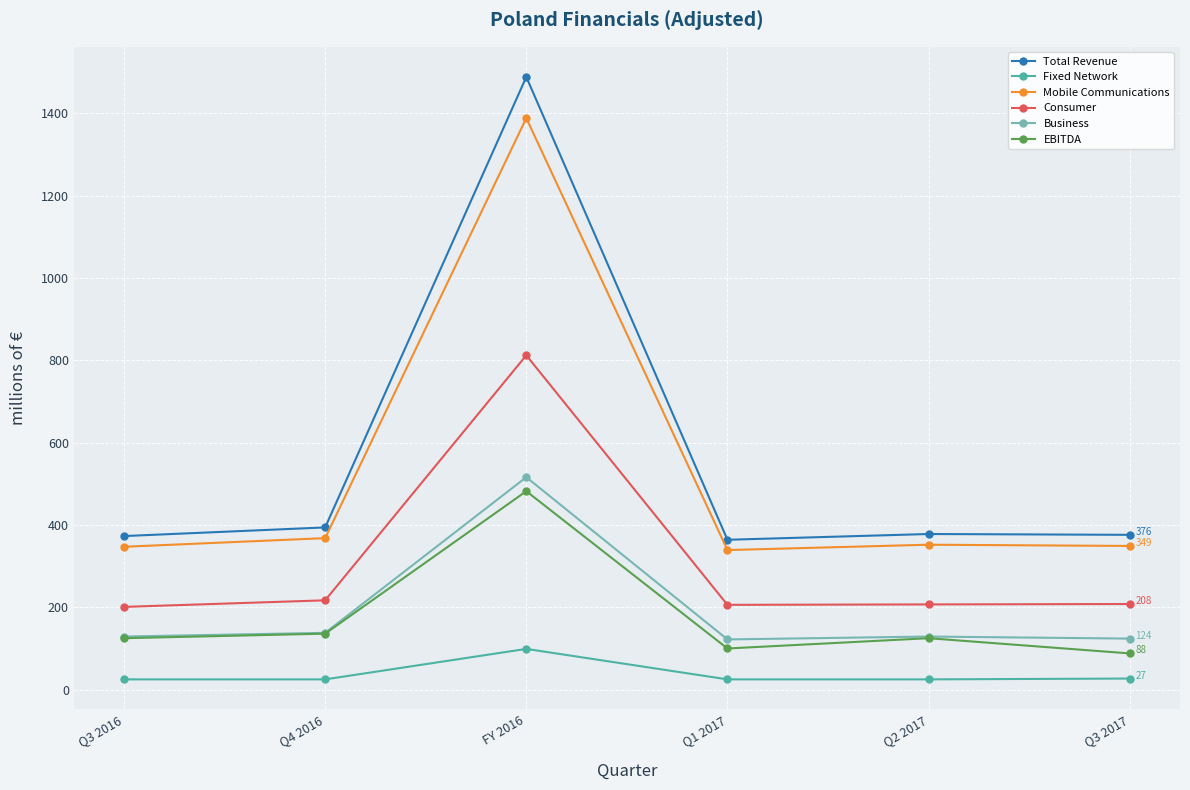

What is the average value of the Business series?

193